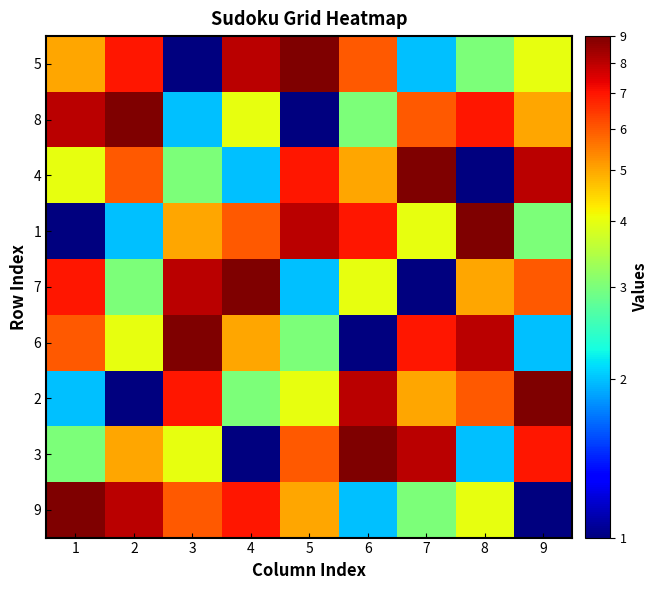

Which label corresponds to the smallest value in the chart?

3